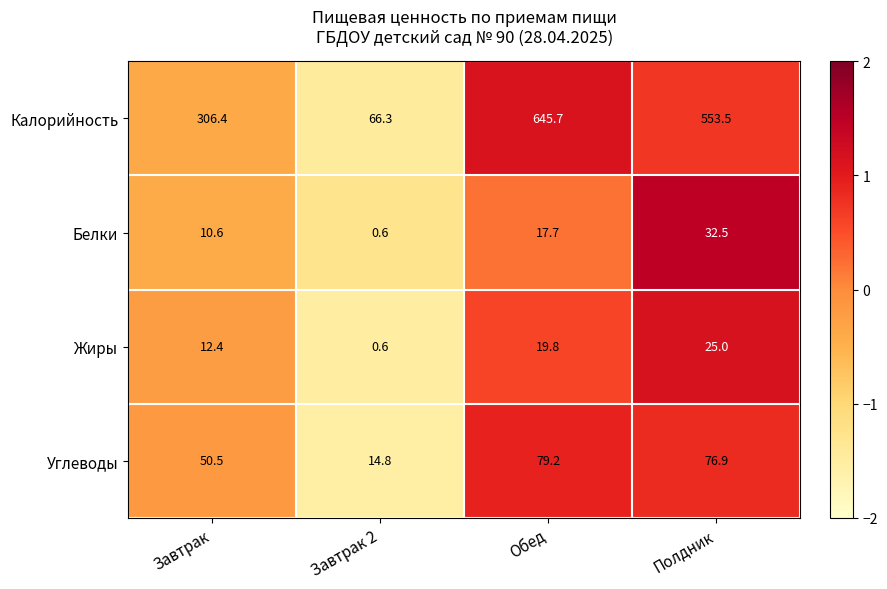

List the series in order of their peak value, lowest first.

Жиры, Белки, Углеводы, Калорийность